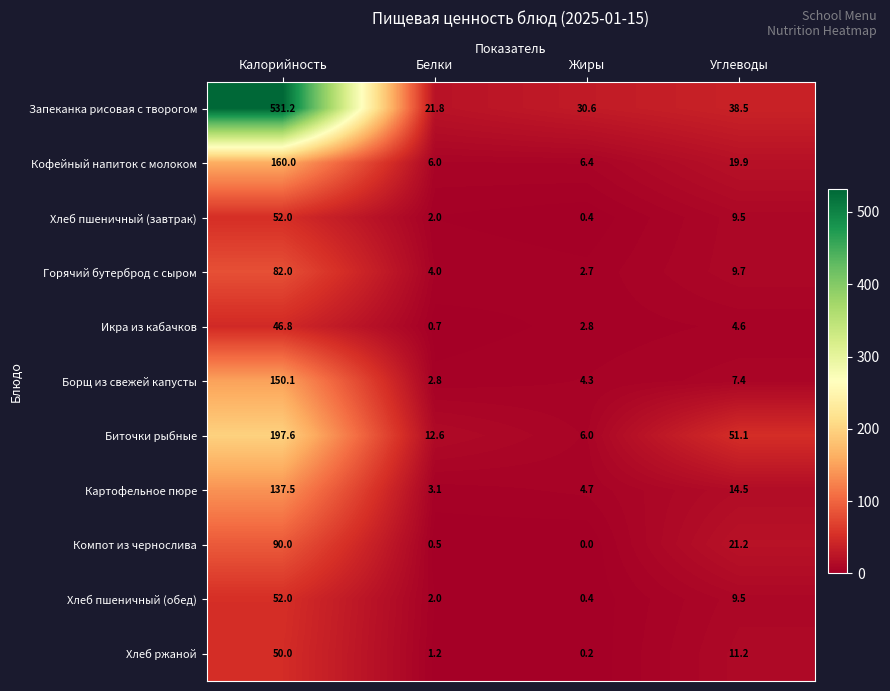

What is the sum of the Картофельное пюре values at Калорийность and Жиры?

142.2